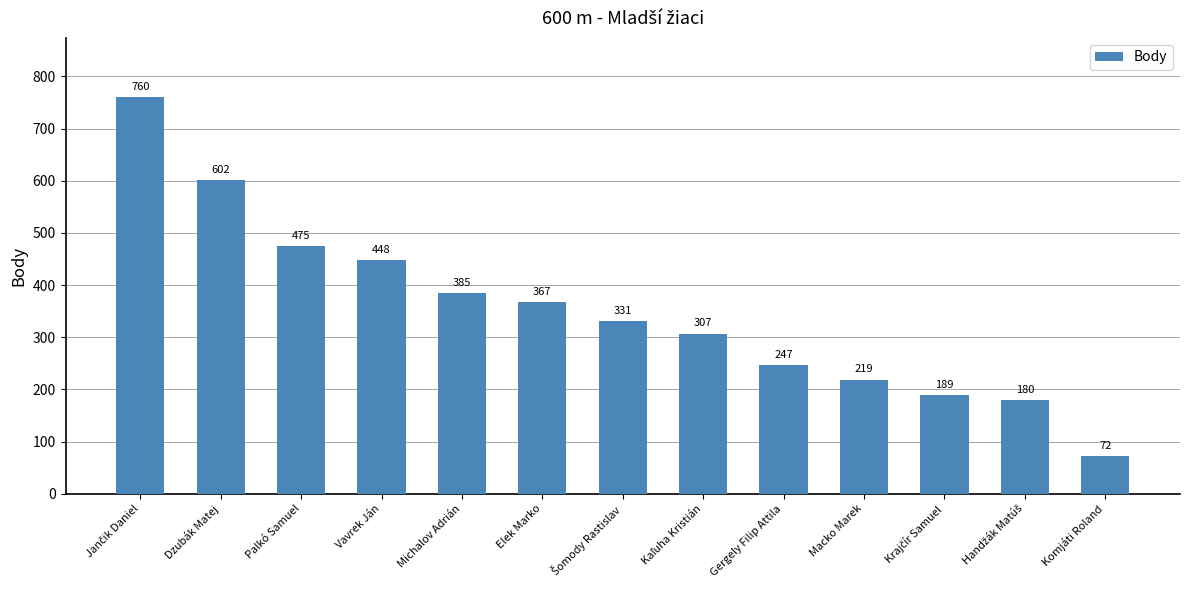

What is the difference between the values at Elek Marko and Komjáti Roland?

295